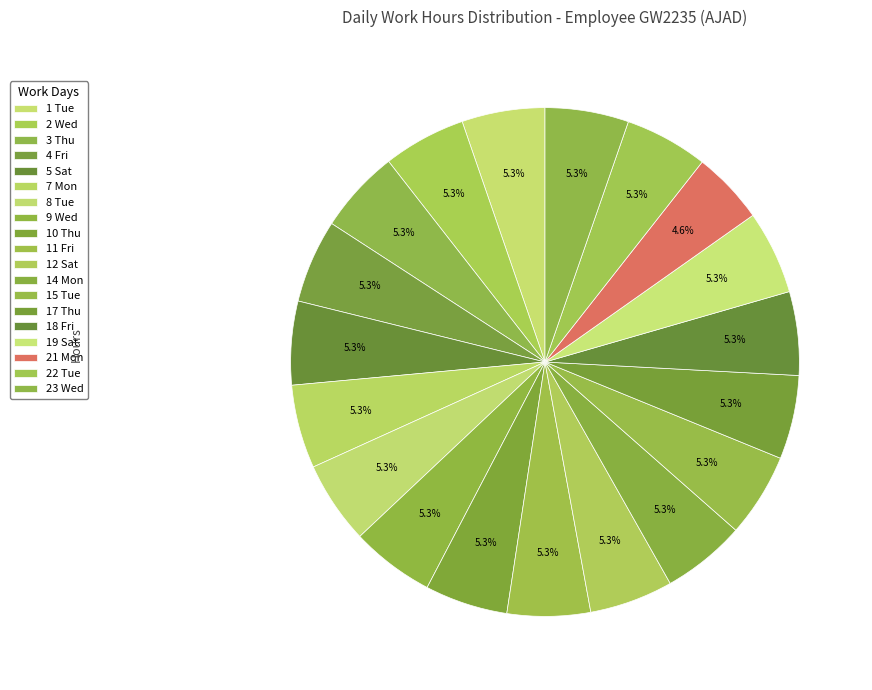

What percentage do 21 Mon and 7 Mon together represent?

9.9%